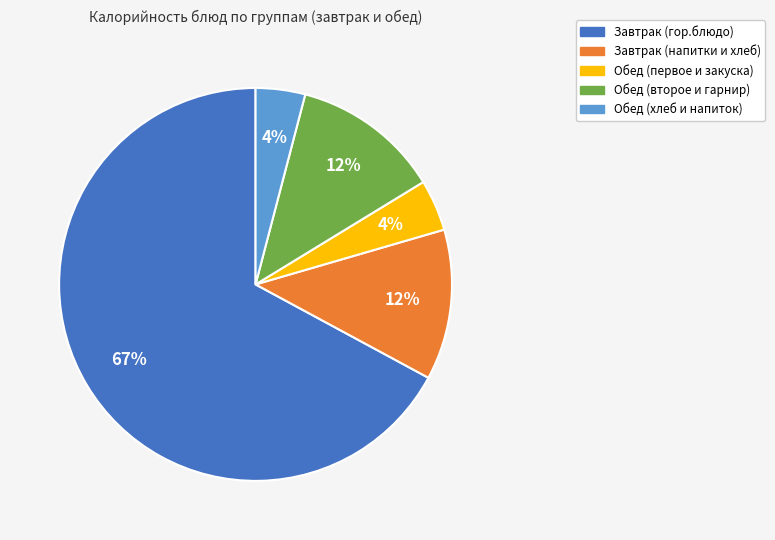

Does any single category account for the majority?

Yes